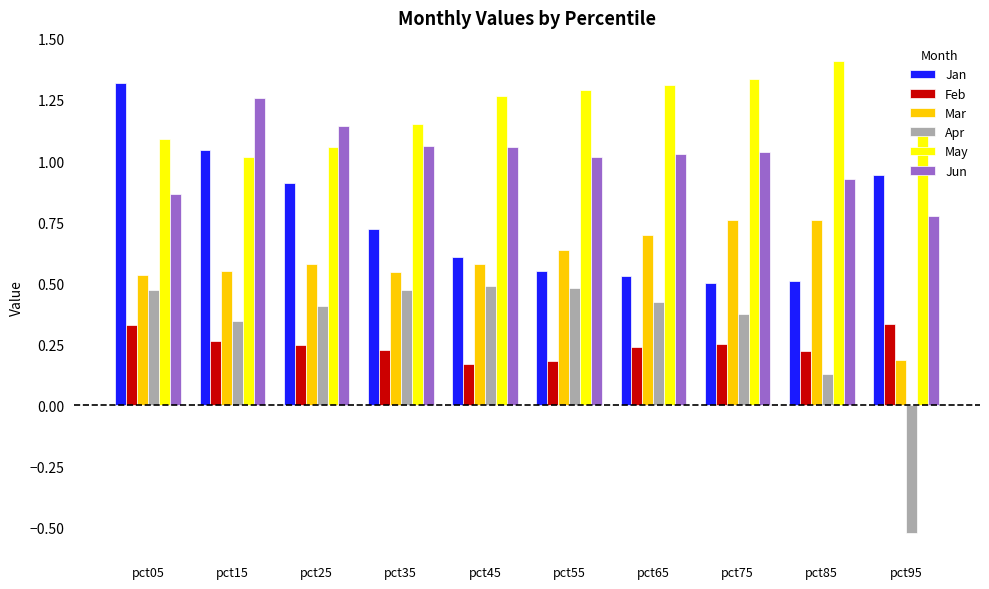

At how many categories does at least one series exceed 0?

10